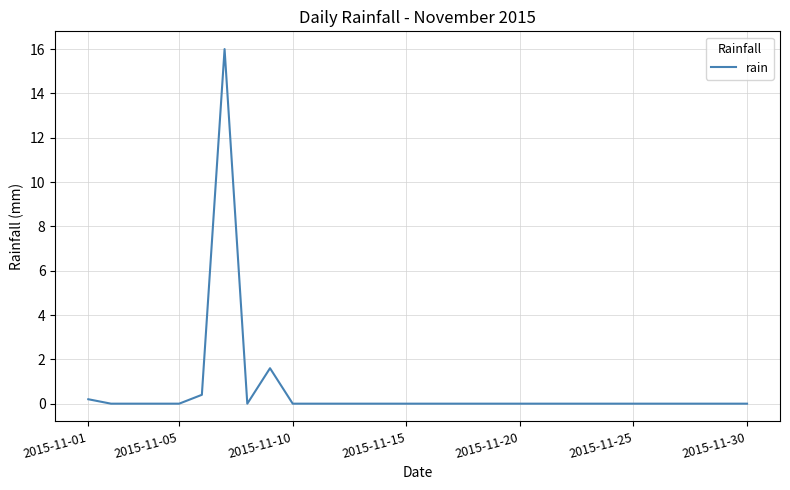

What is the greatest value displayed?

16.0